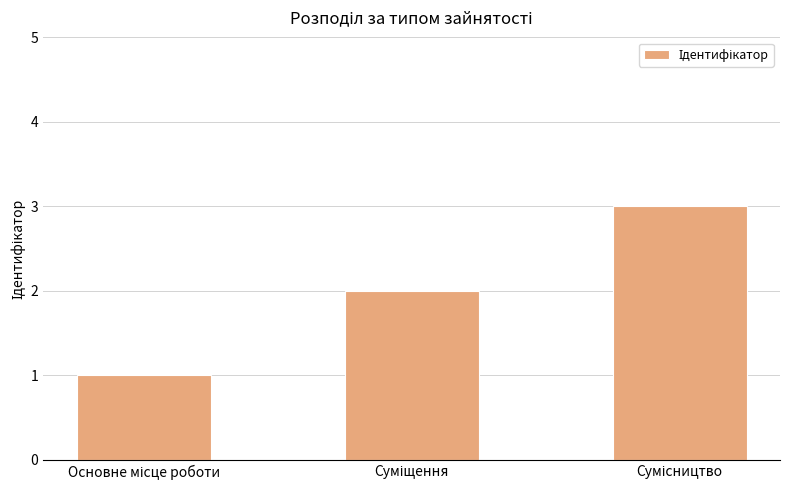

What is the sum of all values?

6